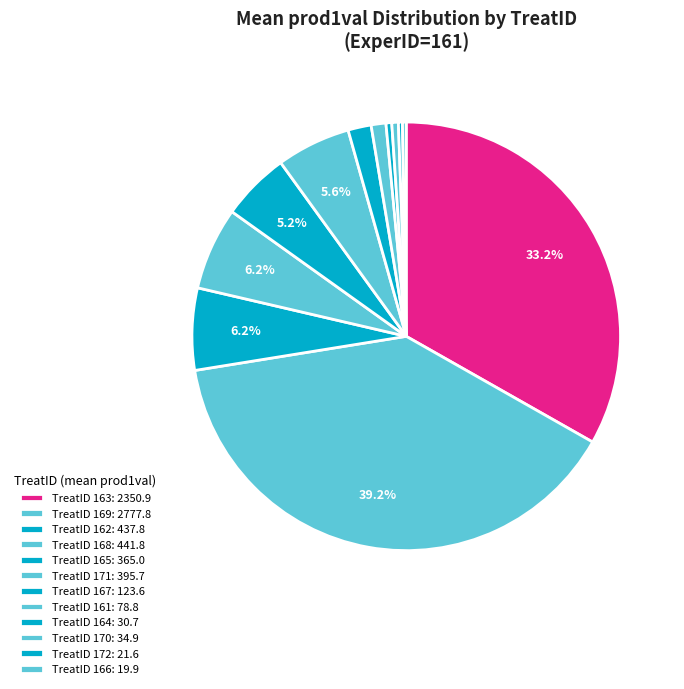

Count the number of slices in the pie.

12